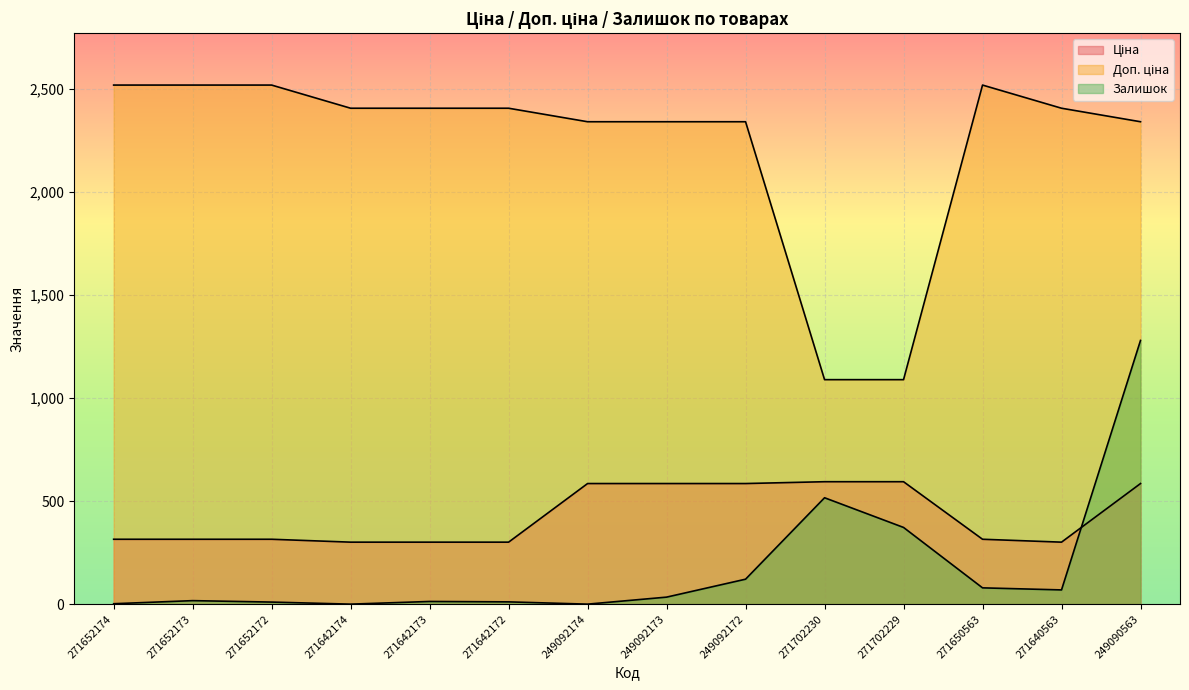

List the labels in order of Ціна value, smallest first.

271642174, 271642173, 271642172, 271640563, 271652174, 271652173, 271652172, 271650563, 249092174, 249092173, 249092172, 249090563, 271702230, 271702229